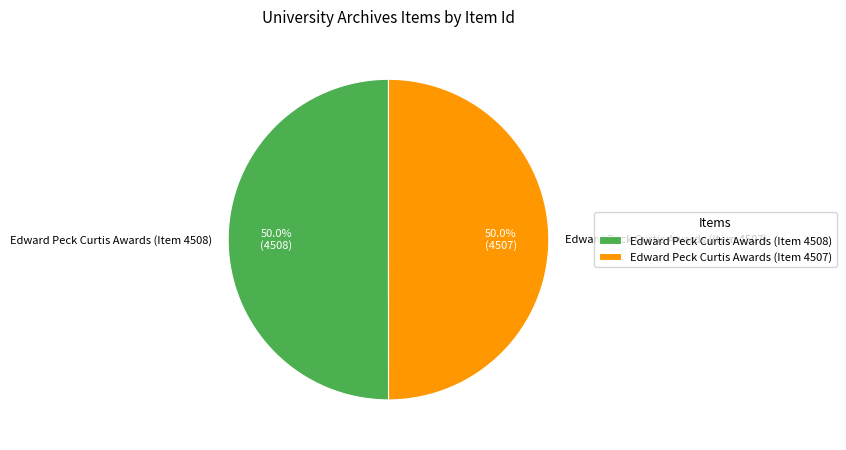

Do Edward Peck Curtis Awards (Item 4508) and Edward Peck Curtis Awards (Item 4507) together represent more than half of the pie?

Yes